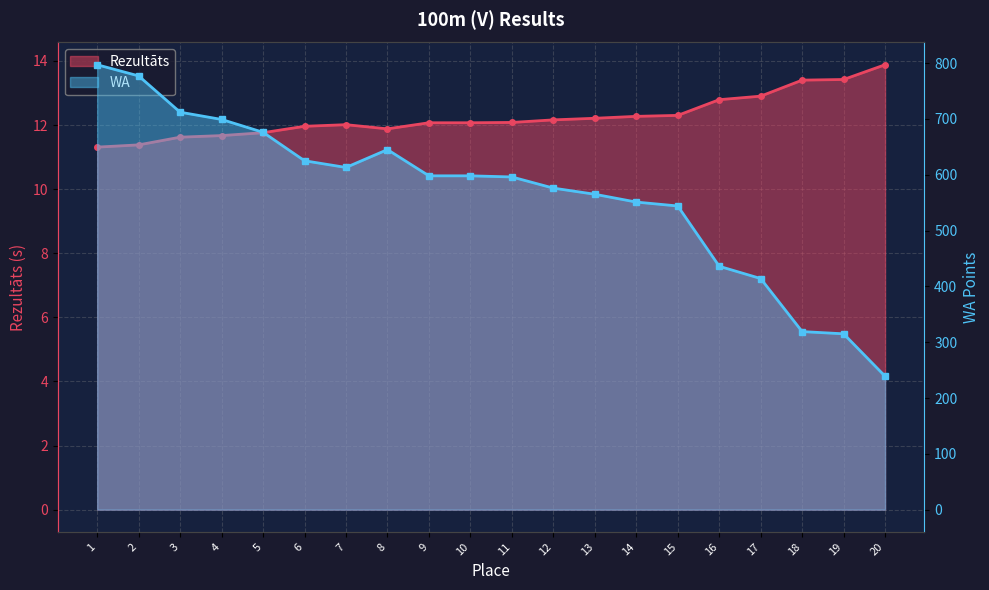

At which category is the sum across all series the highest?

1